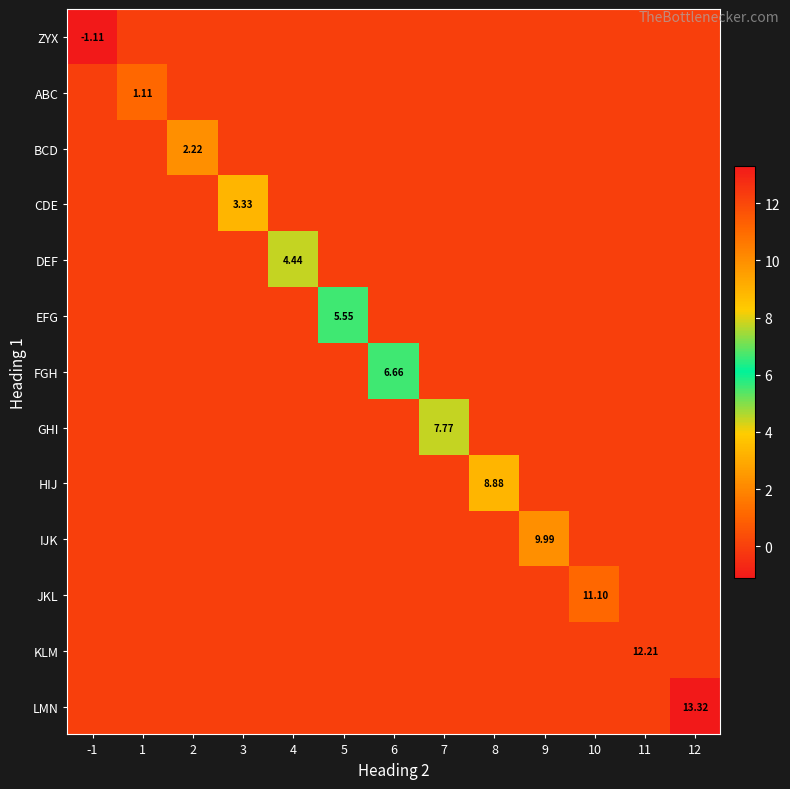

What is the spread (max minus min) of values at 6?

6.7